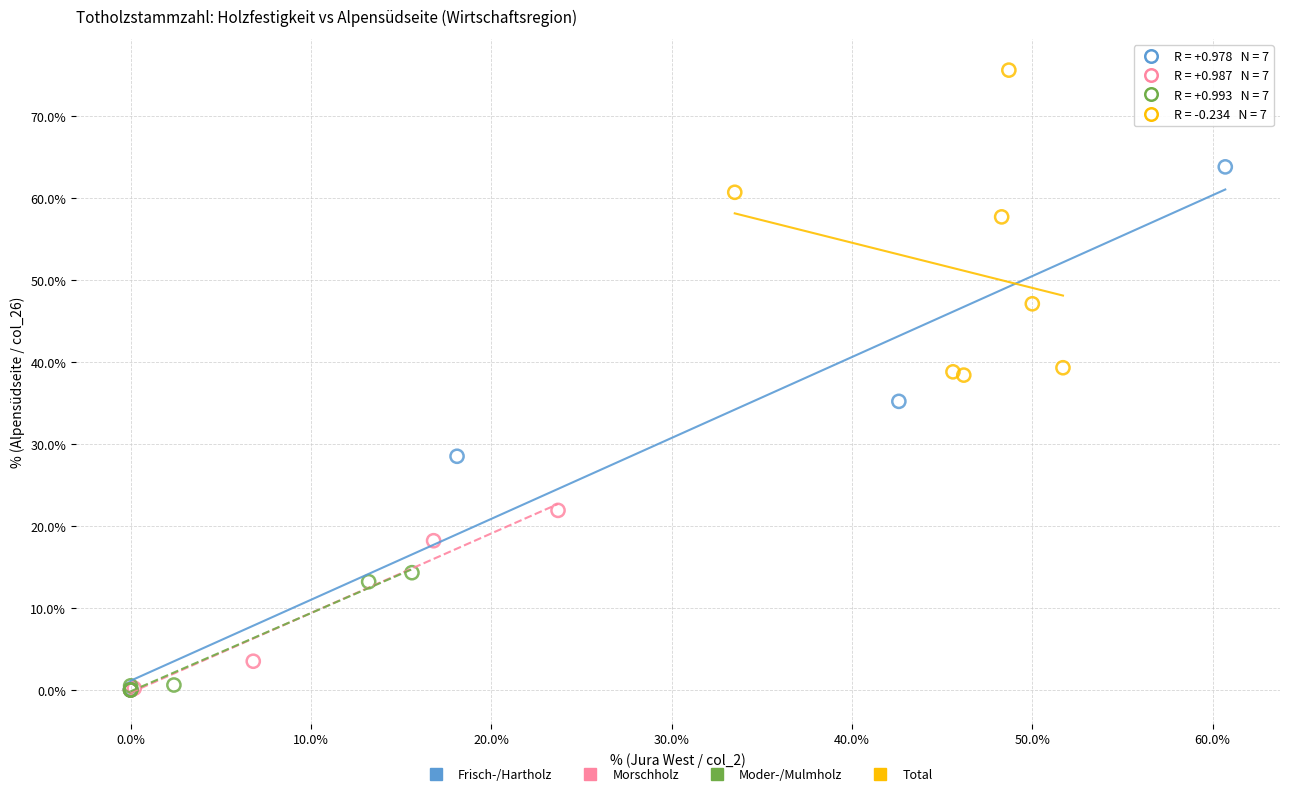

Which series has the widest spread of Y values?

Frisch-/Hartholz